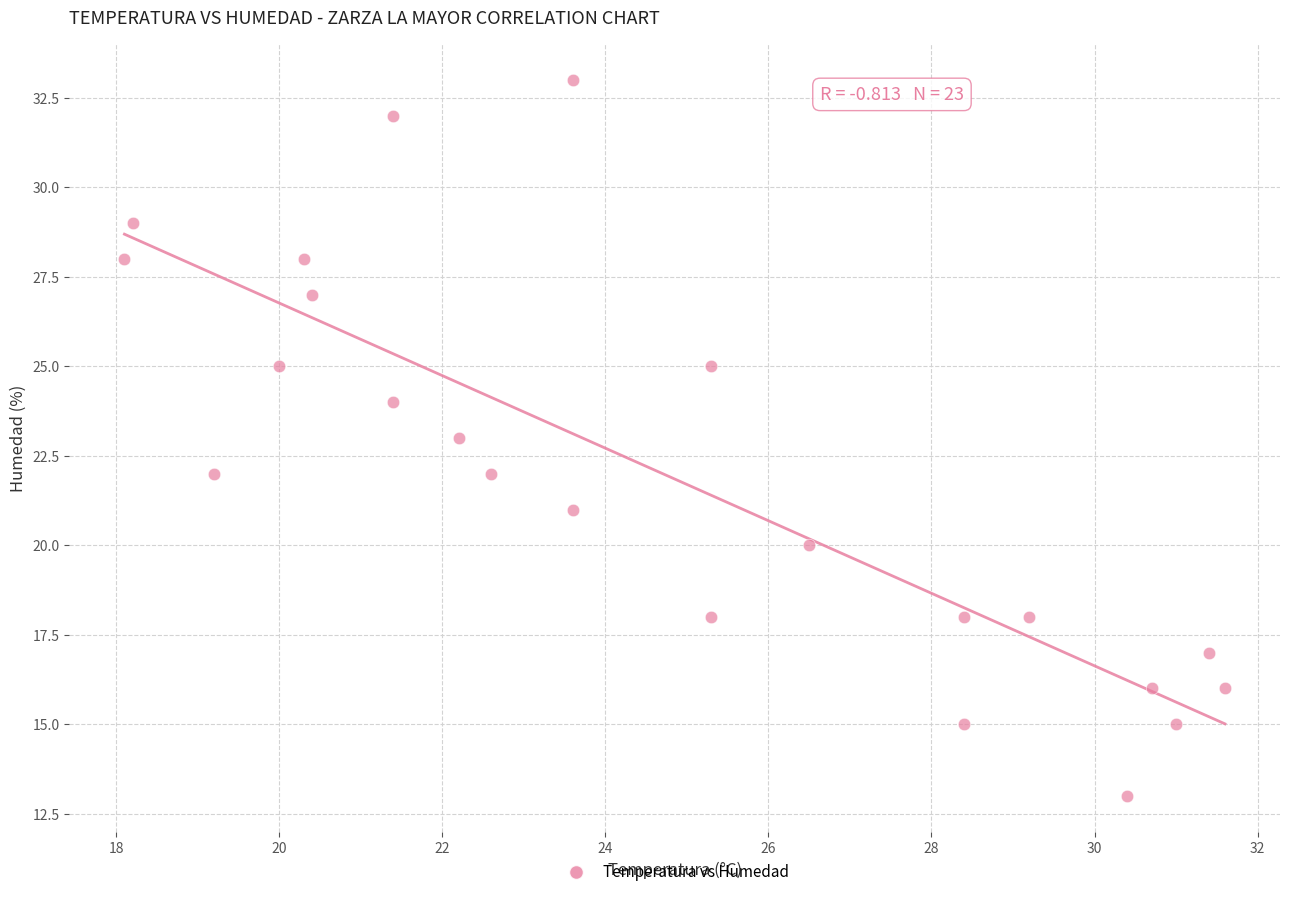

What is the range of Y values (max minus min)?

20